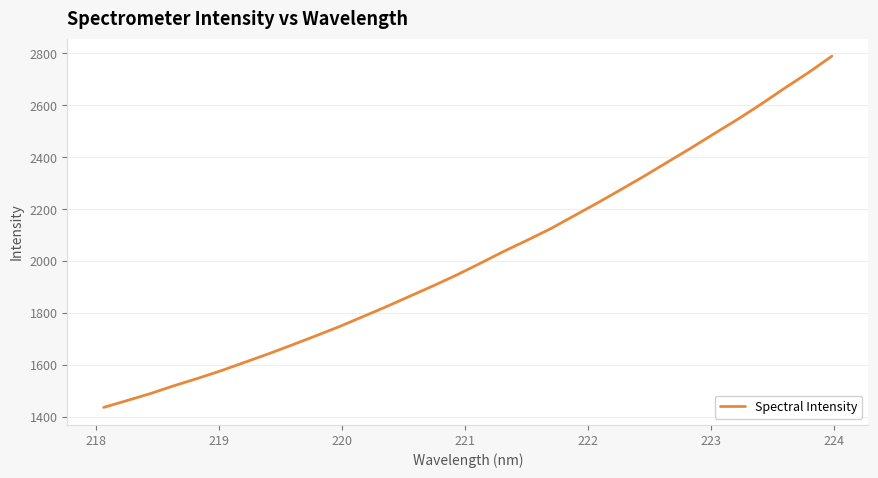

What is the greatest value displayed?

2789.5